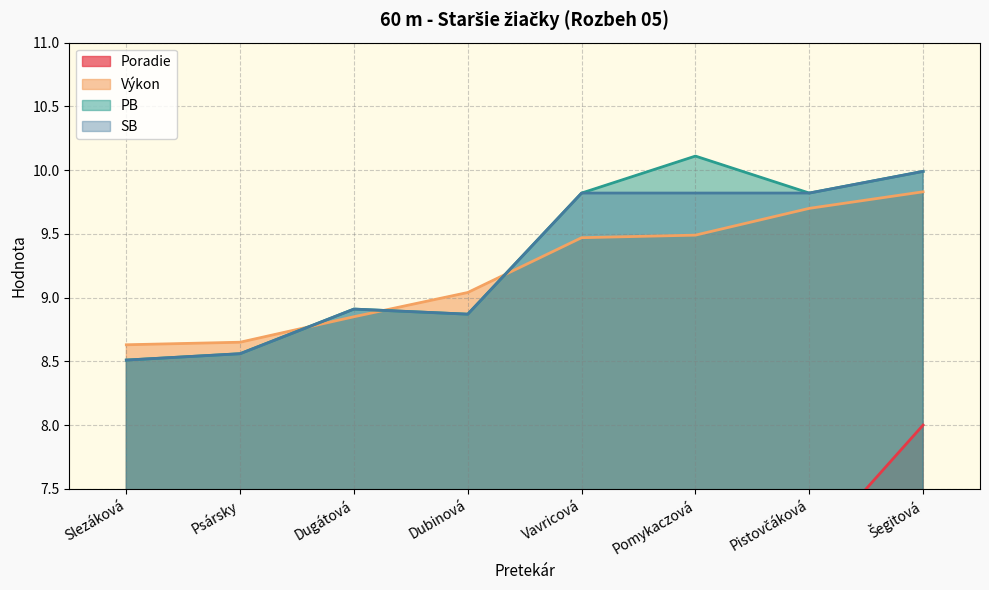

What is the average value of the Poradie series?

4.5